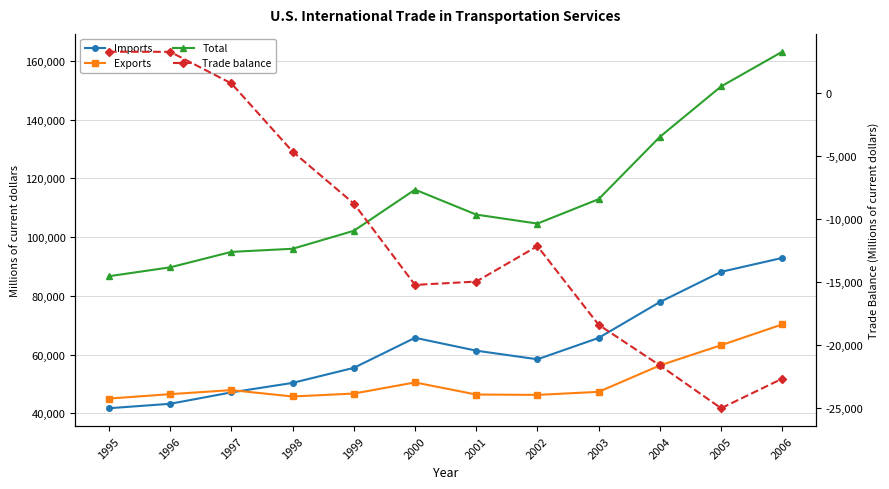

What is the difference between the Exports values at 2005 and 2002?

16935